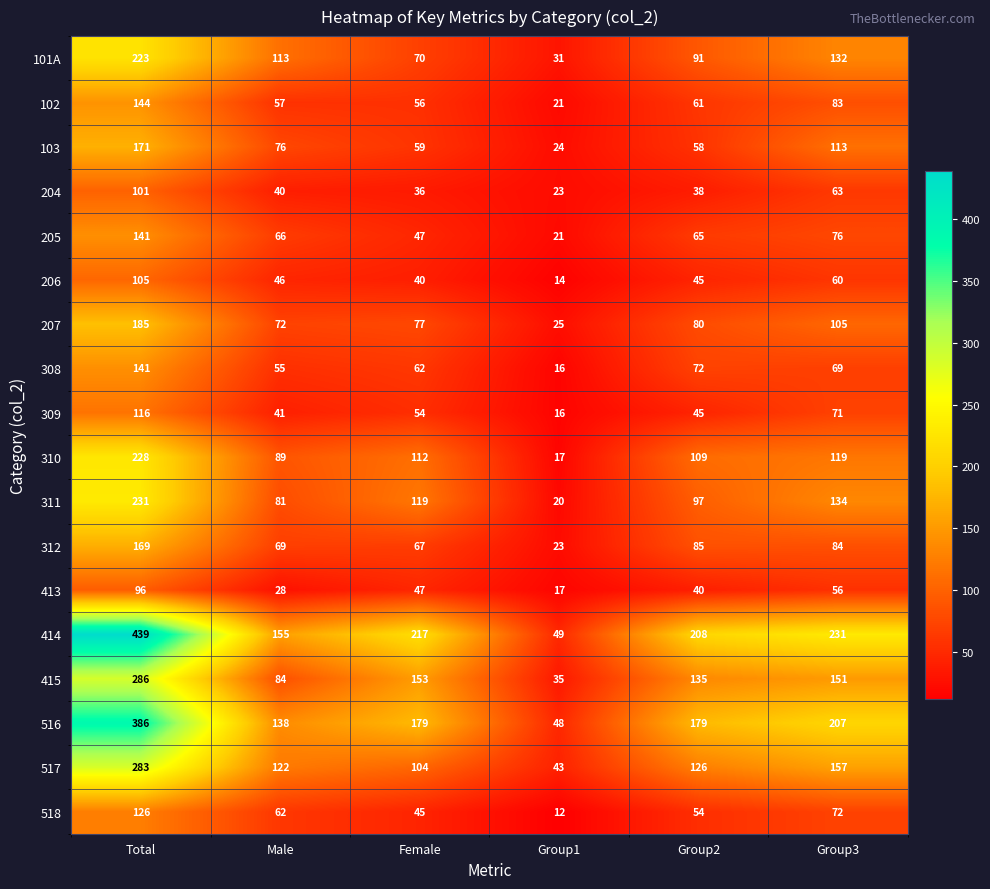

Count the number of data series in this chart.

18